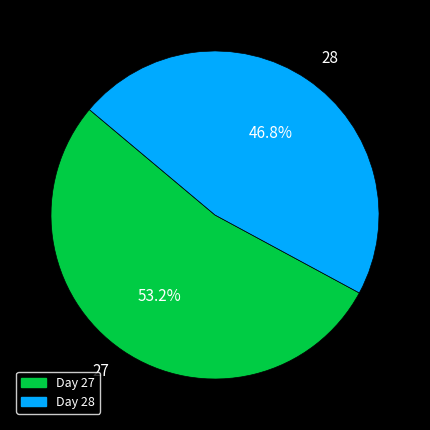

To the nearest percent, what percentage of the pie is 27?

53%